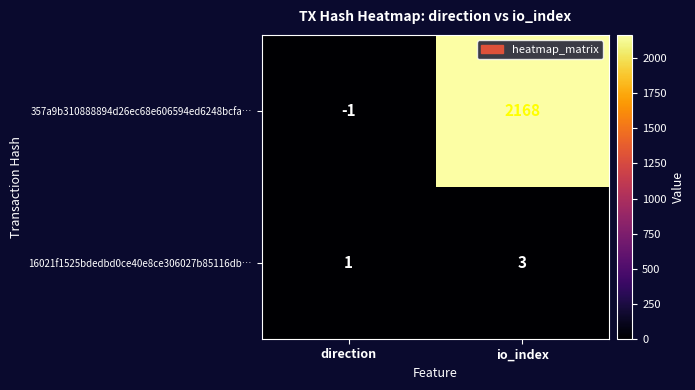

What is the total value across all series at io_index?

2171